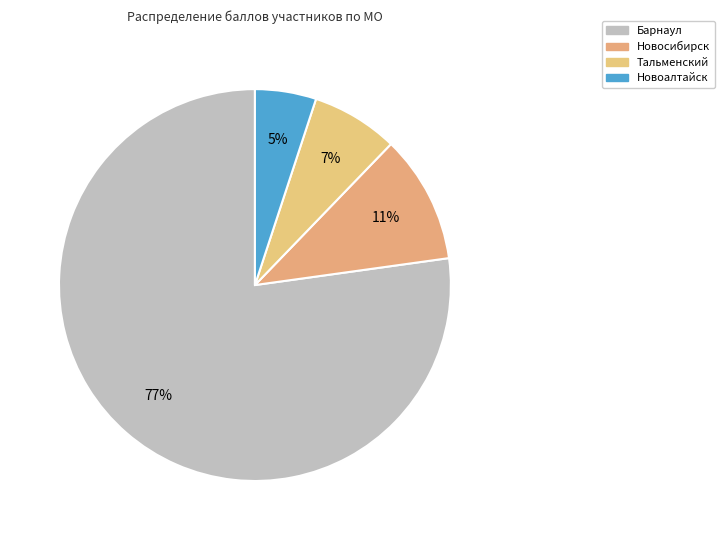

Between Новоалтайск and Новосибирск, which is larger?

Новосибирск